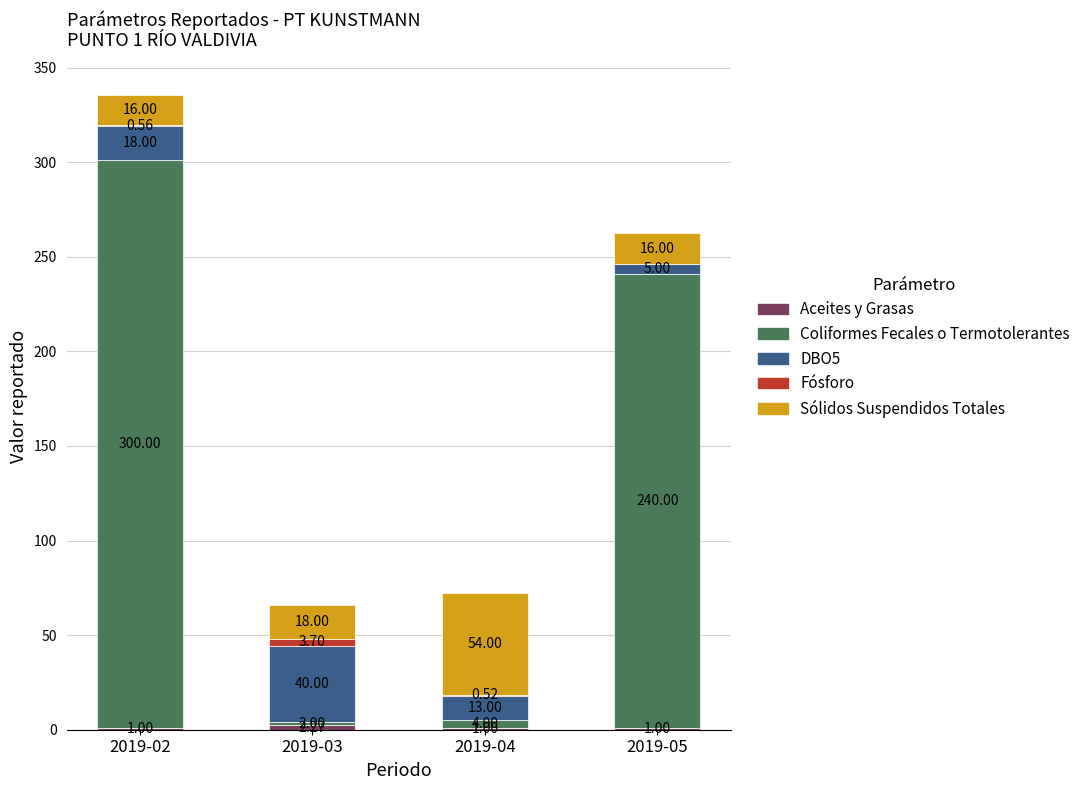

How many data points does each series have?

4